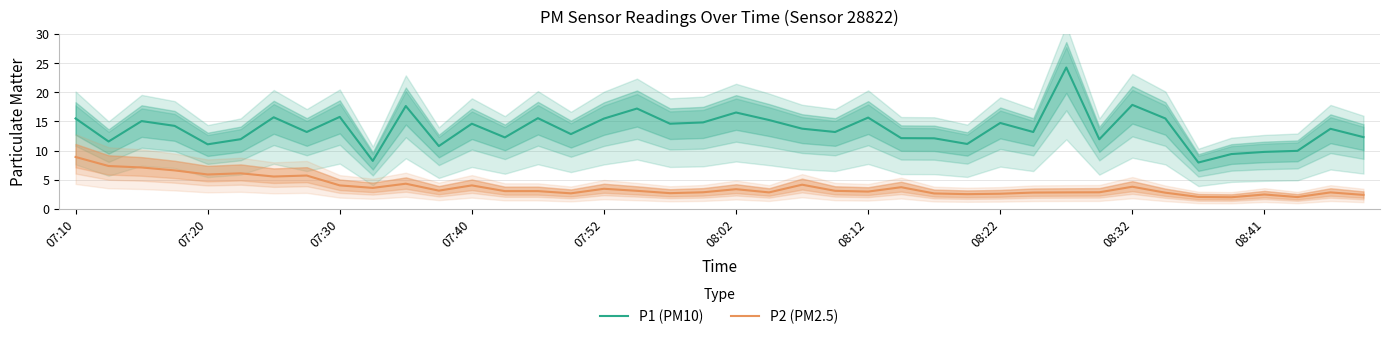

What is the maximum value for P1 (PM10)?

24.2